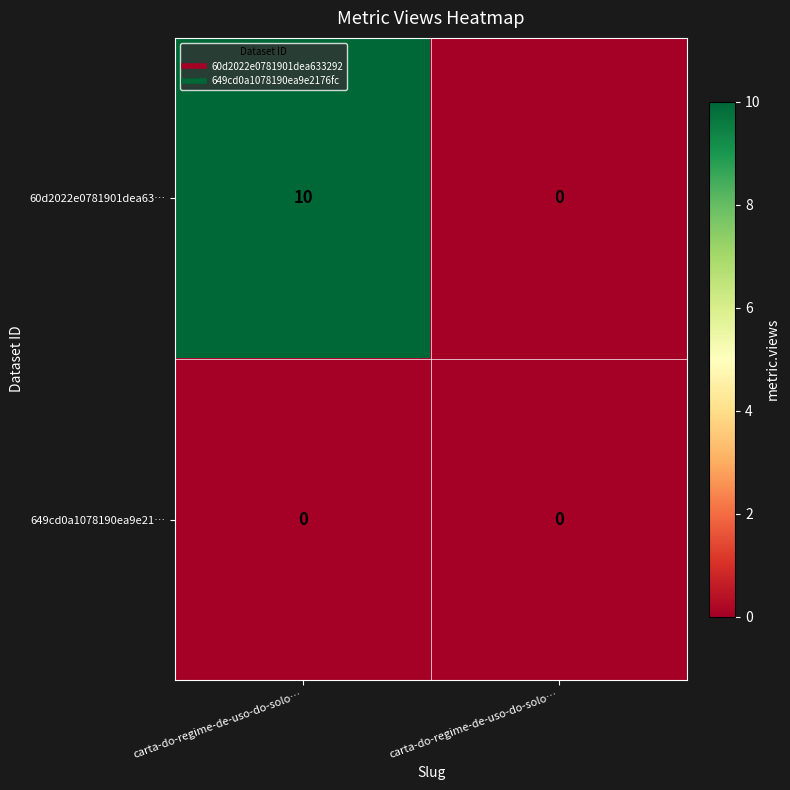

How many categories are shown in the chart?

2